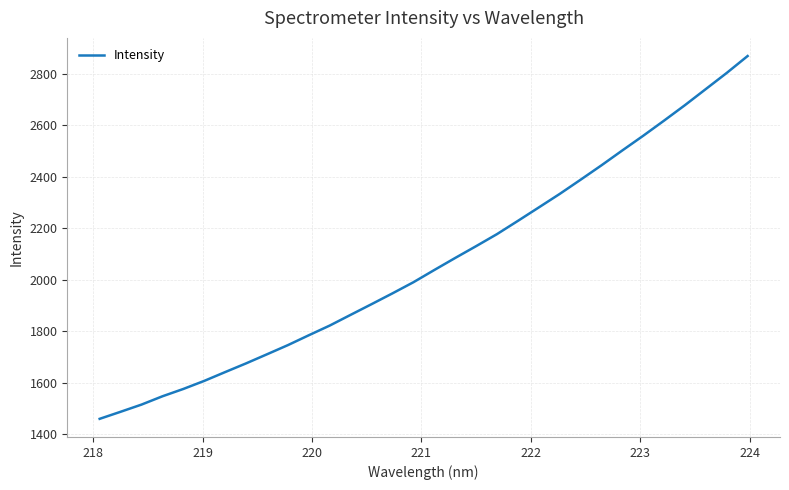

What is the maximum value shown in the chart?

2868.1